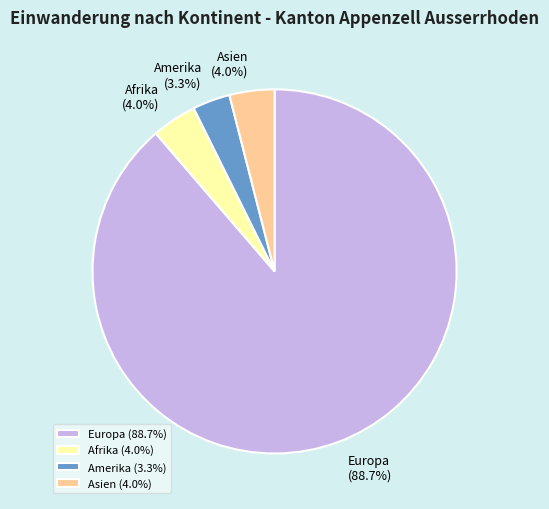

Between Europa and Afrika, which is larger?

Europa